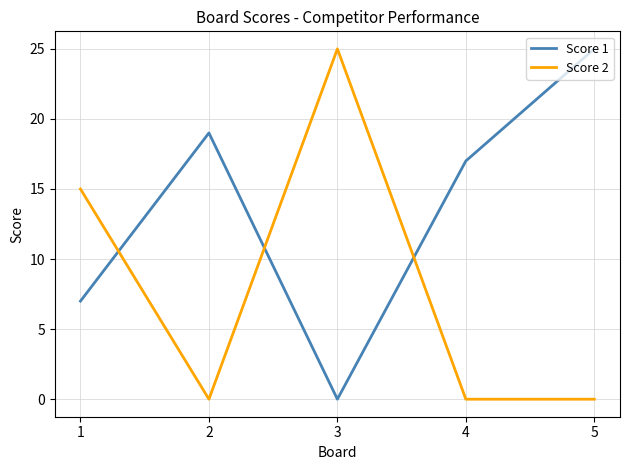

Is this an area chart (filled region under the line)?

No